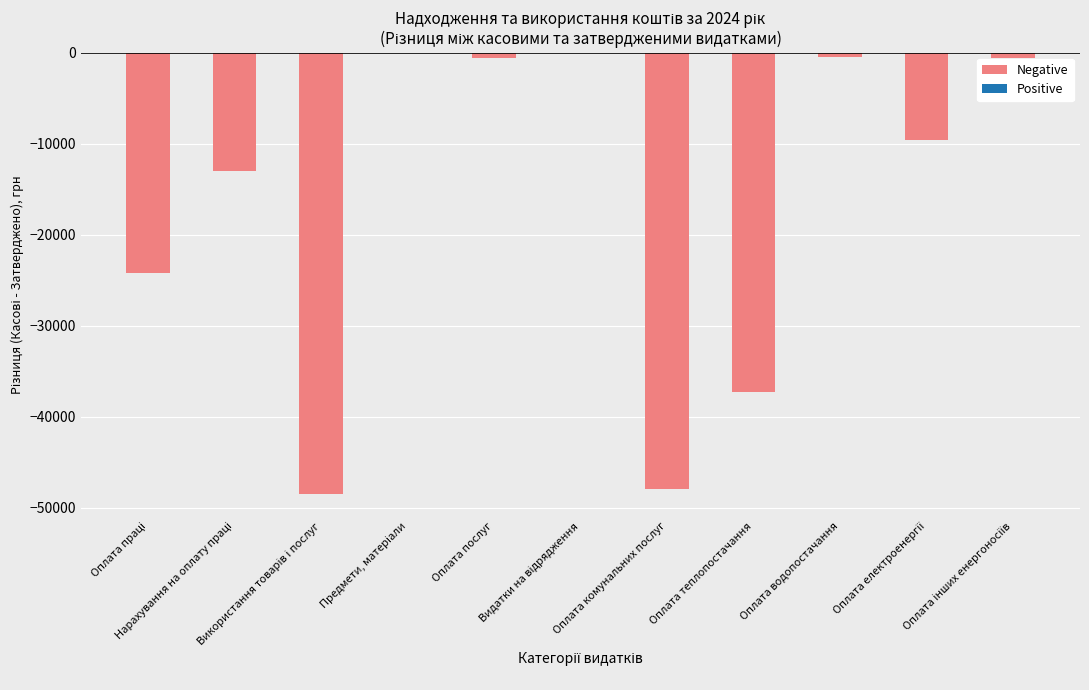

What is the average value?

-16570.5